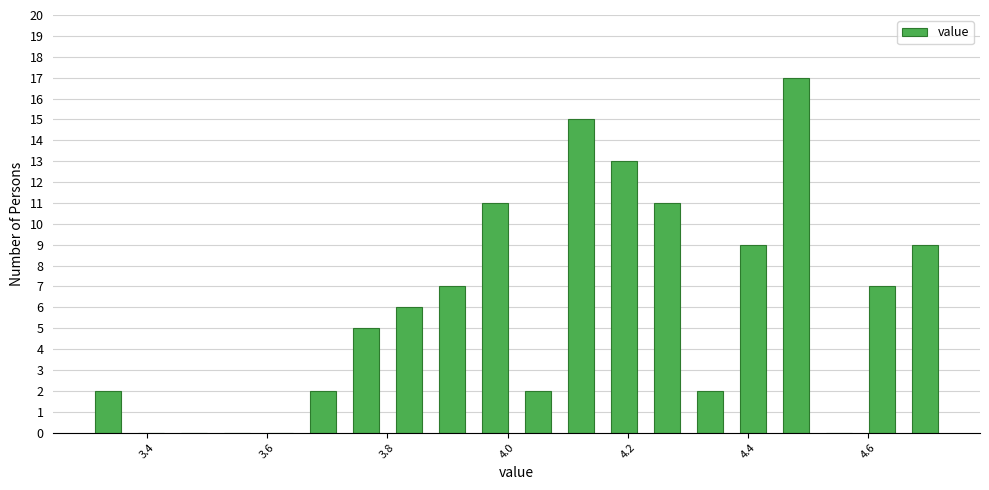

Read against the x-axis, roughly where is the centre of the tallest bar?

4.48